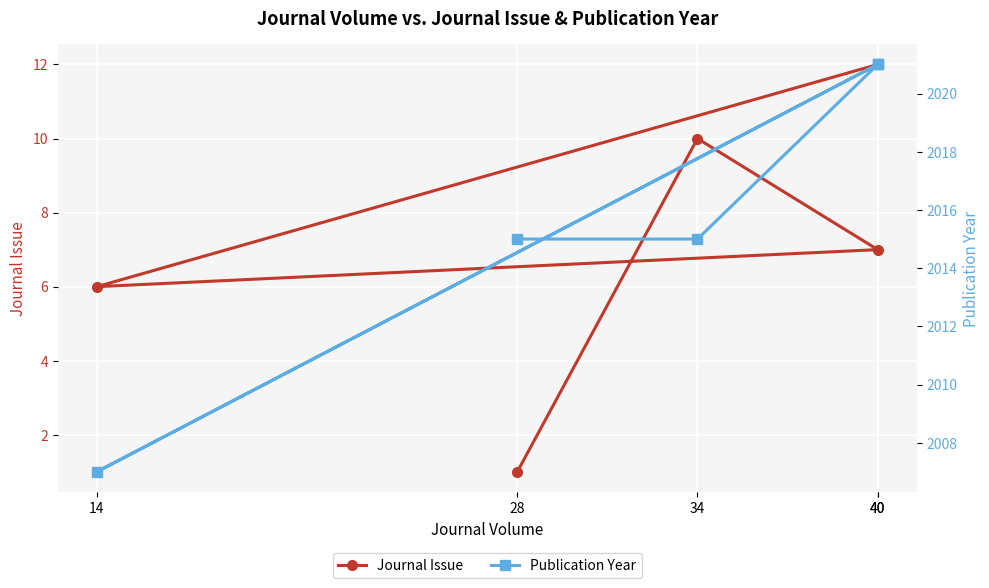

What is the total value across all series at 14?

2013